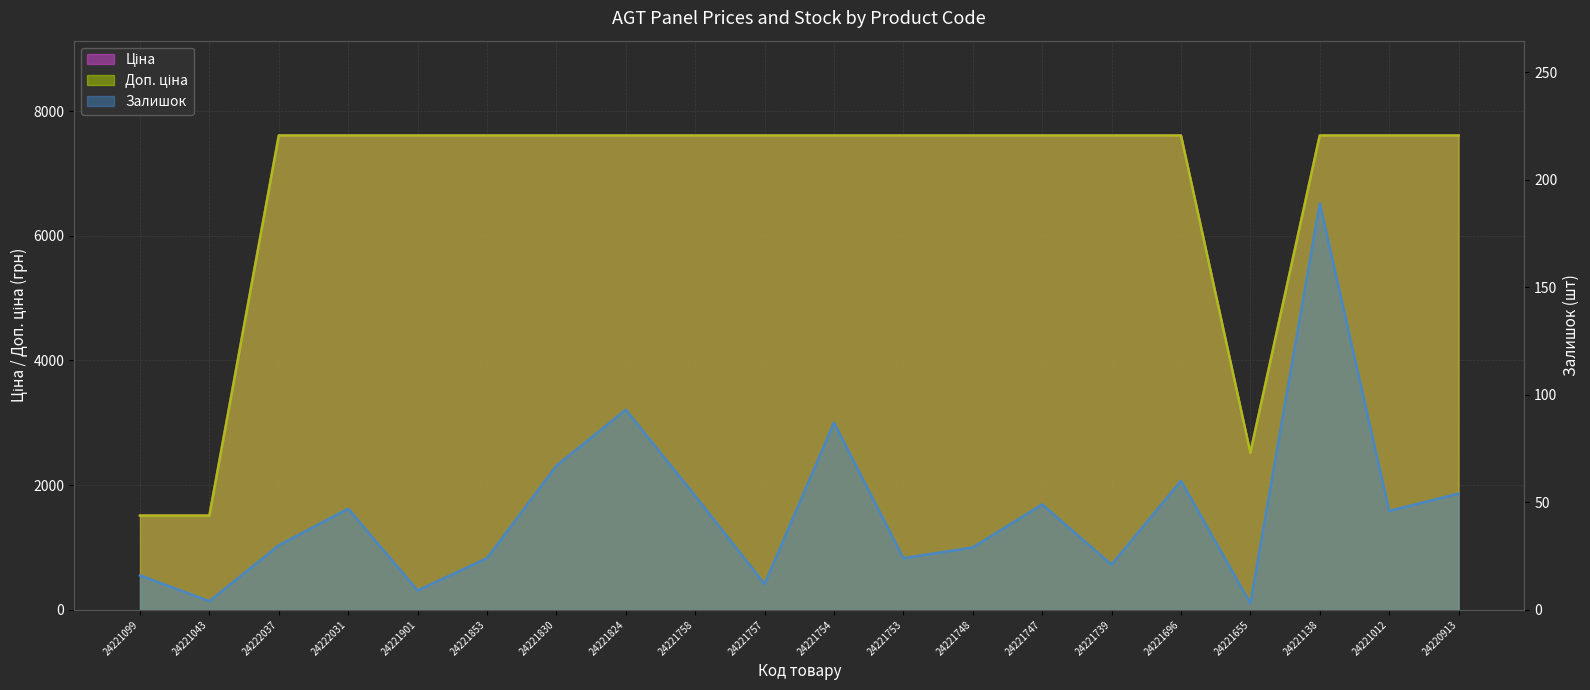

Where does the Доп. ціна series first go above 7607?

24222037